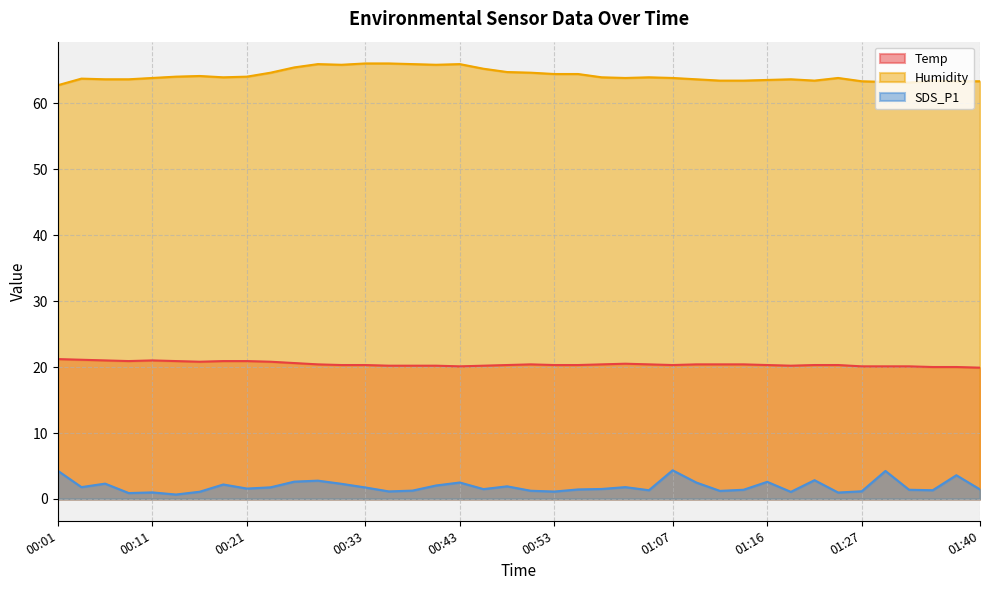

At which category is the sum across all series the highest?

00:28